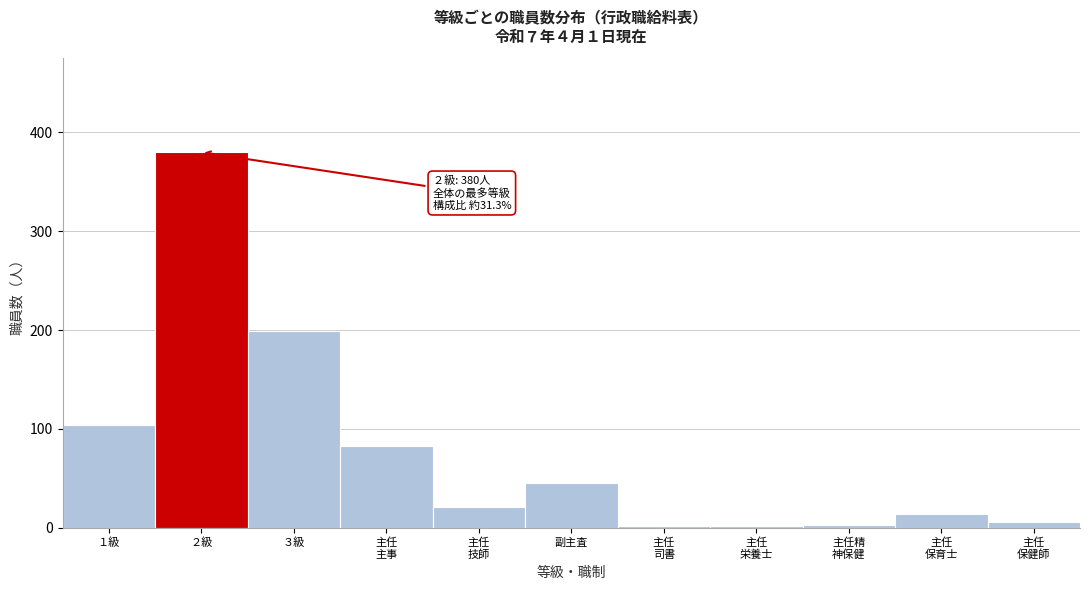

What is the difference between the second highest and minimum values?

197